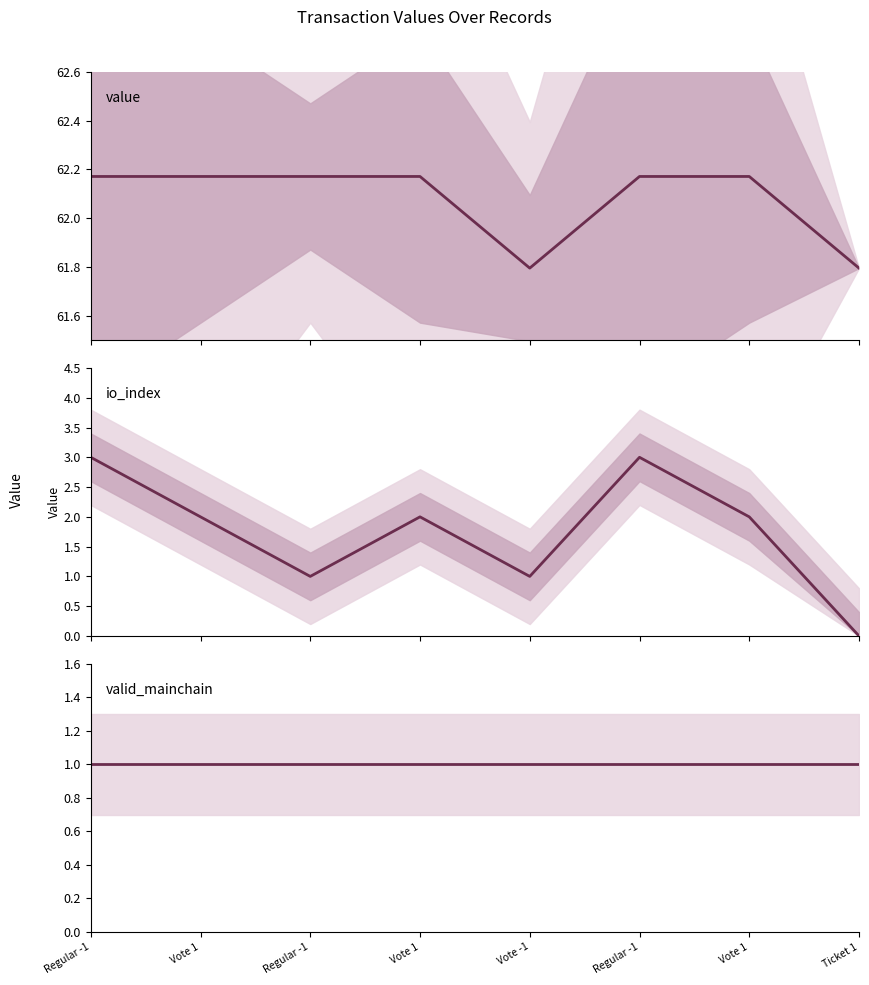

Where does the io_index series first go above 2?

Regular -1